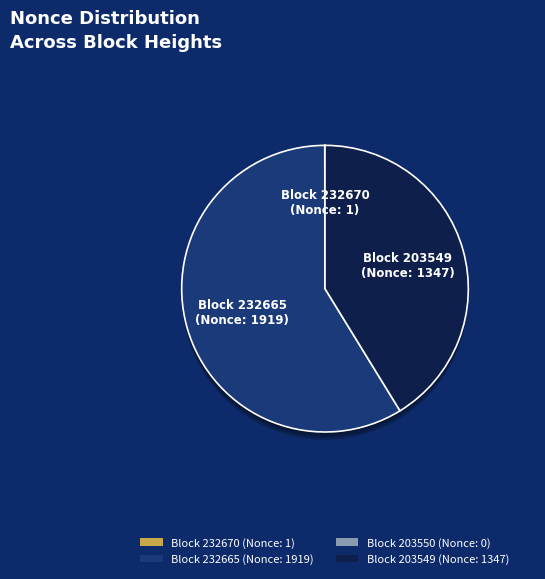

Is 203549 the majority of the pie?

No